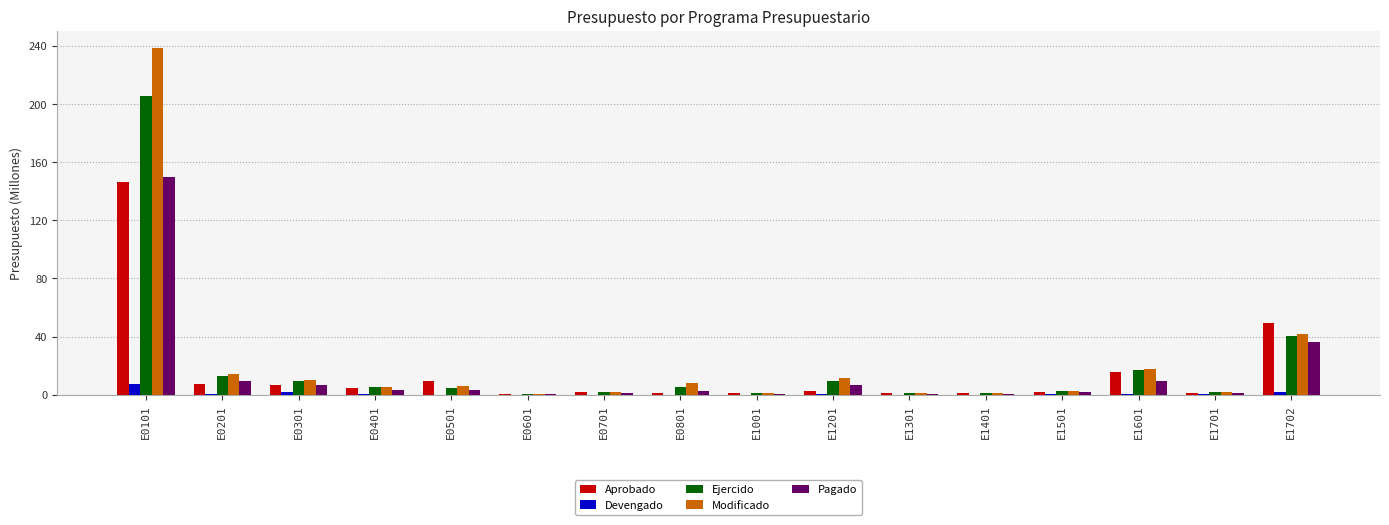

What is the value of the Aprobado bar at the 5th from the left?

9.3